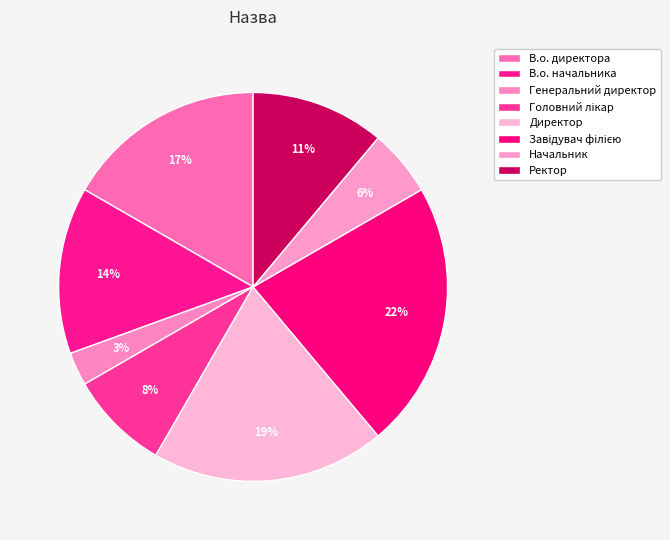

Which has a higher value, В.о. начальника or Директор?

Директор